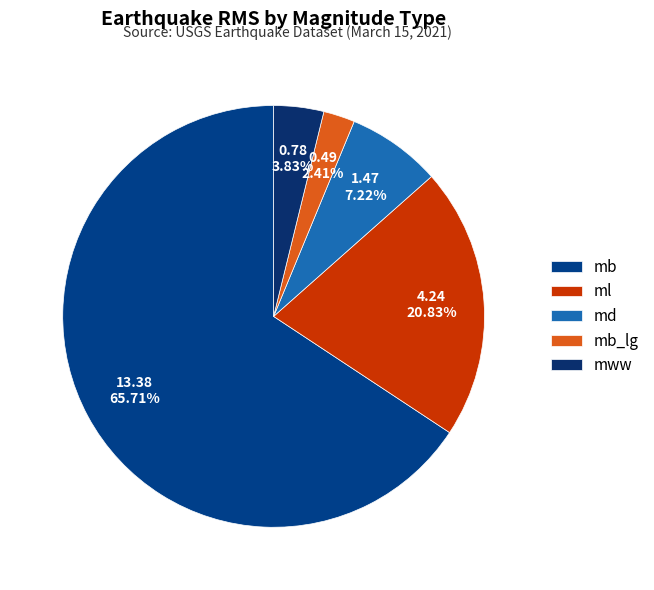

Which has a higher value, md or mww?

md